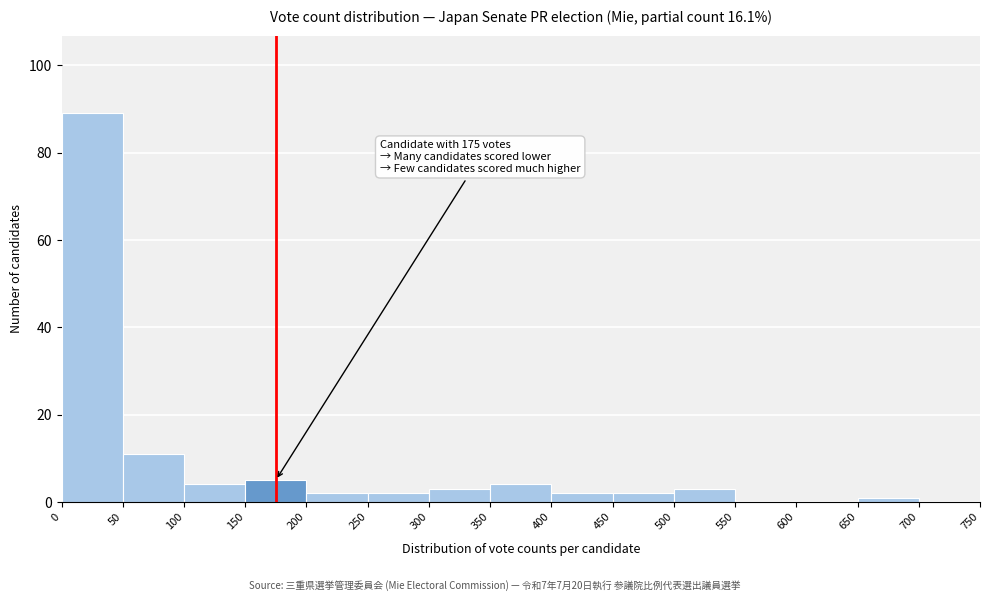

Over which range of the x-axis is the bar tallest?

0 to 50